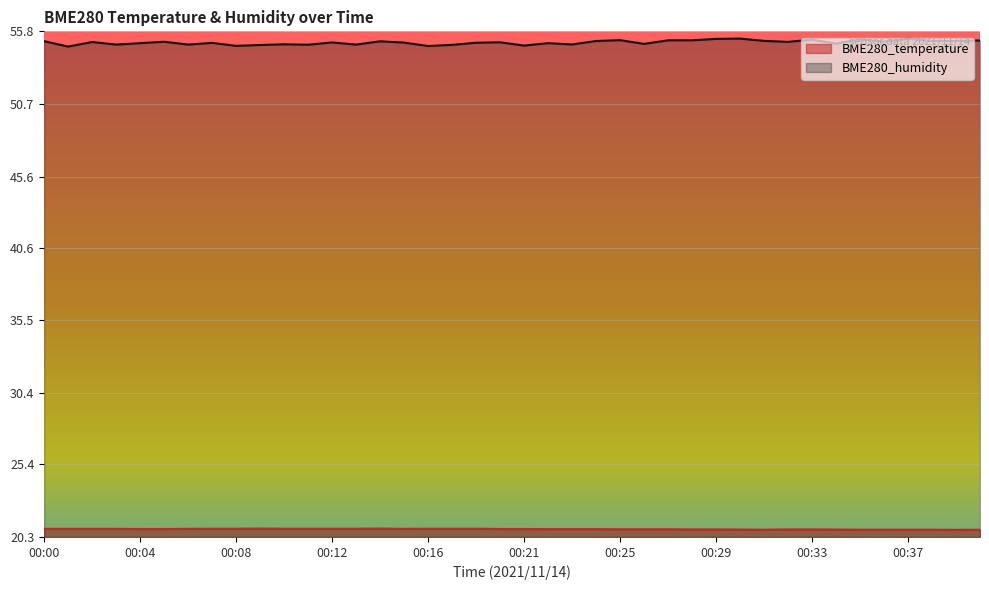

What is the average value of the BME280_humidity series?

55.0